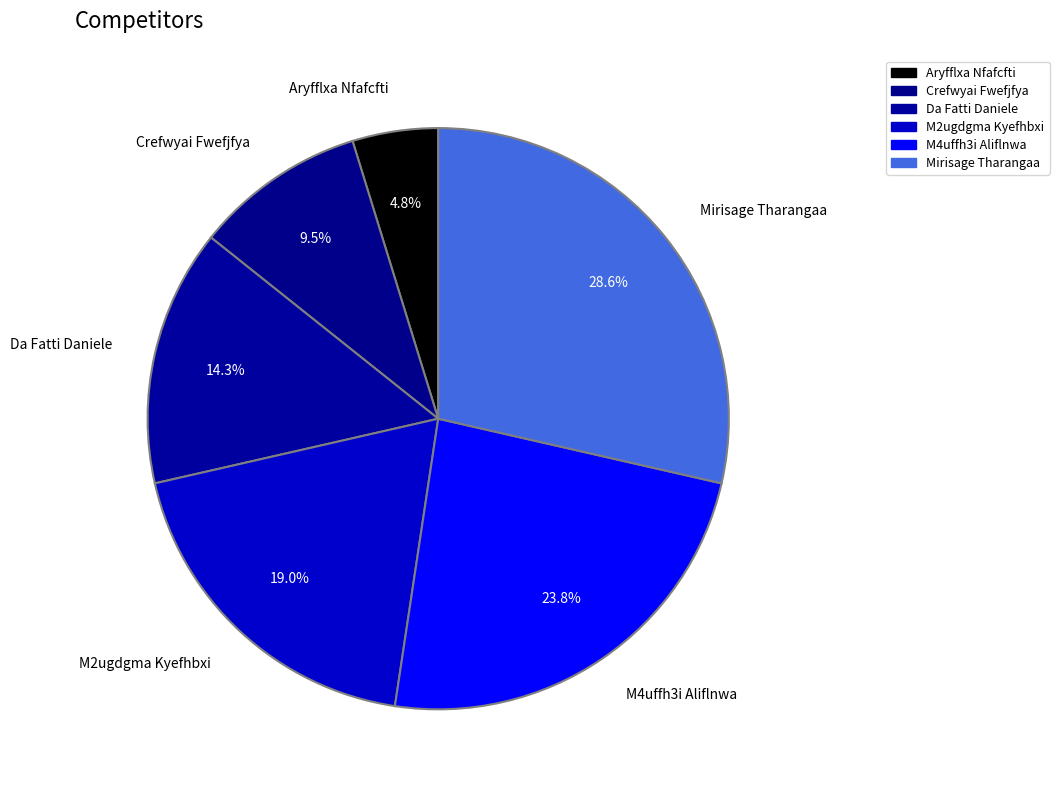

How many slices are in this pie chart?

6